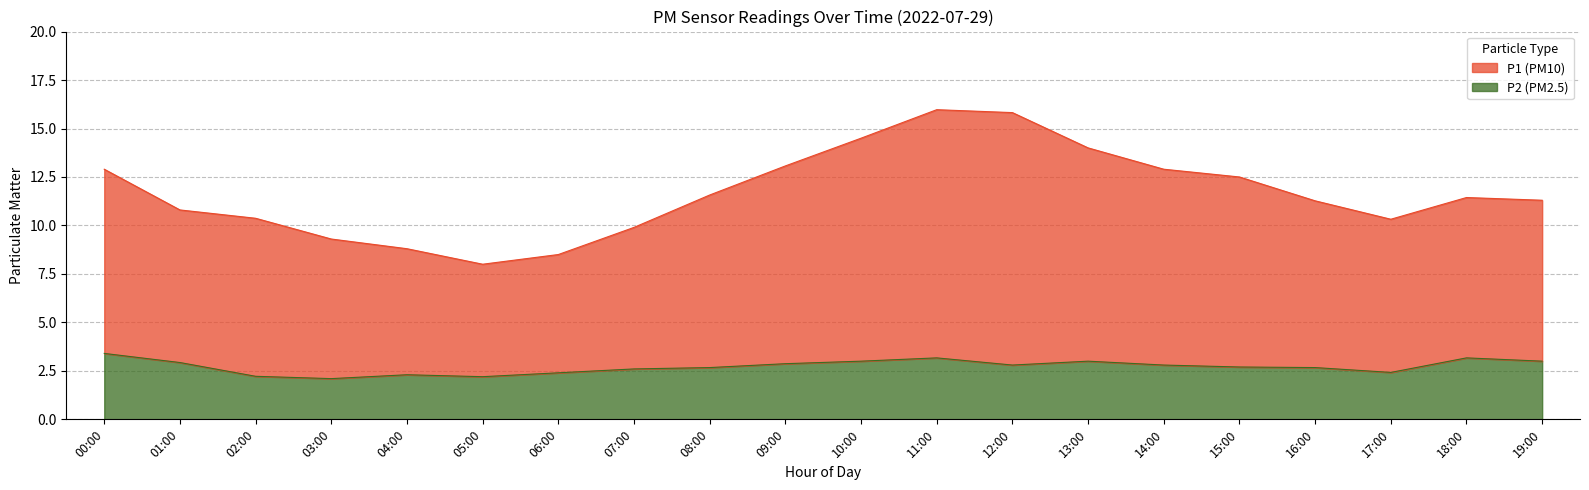

Where is the first local minimum for P2?

03:00